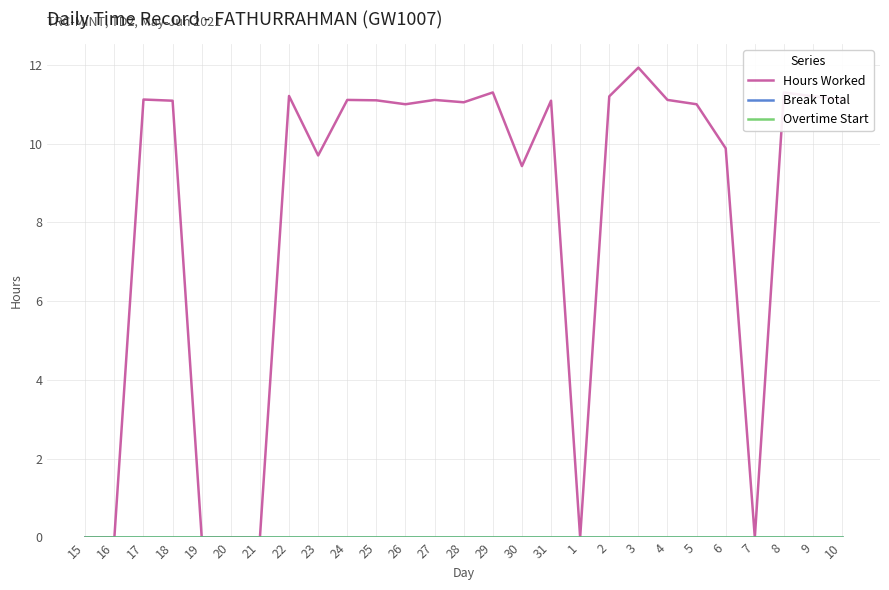

What is the value of the Hours Worked point at the 25th from the left?

11.3